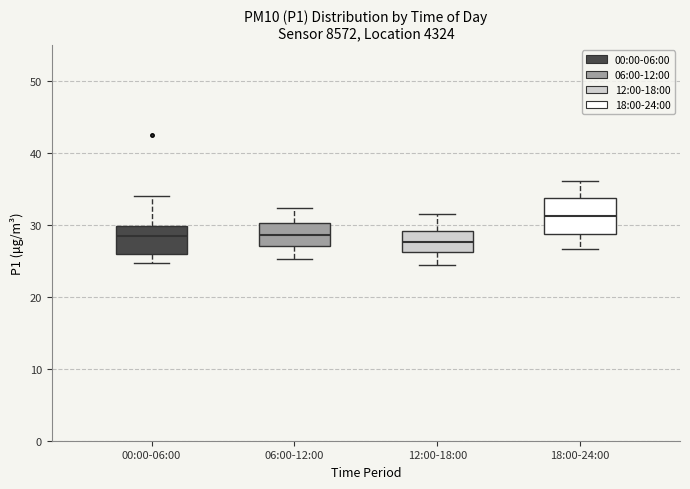

Comparing the boxes themselves (not the whiskers), which one is the tallest?

18:00-24:00